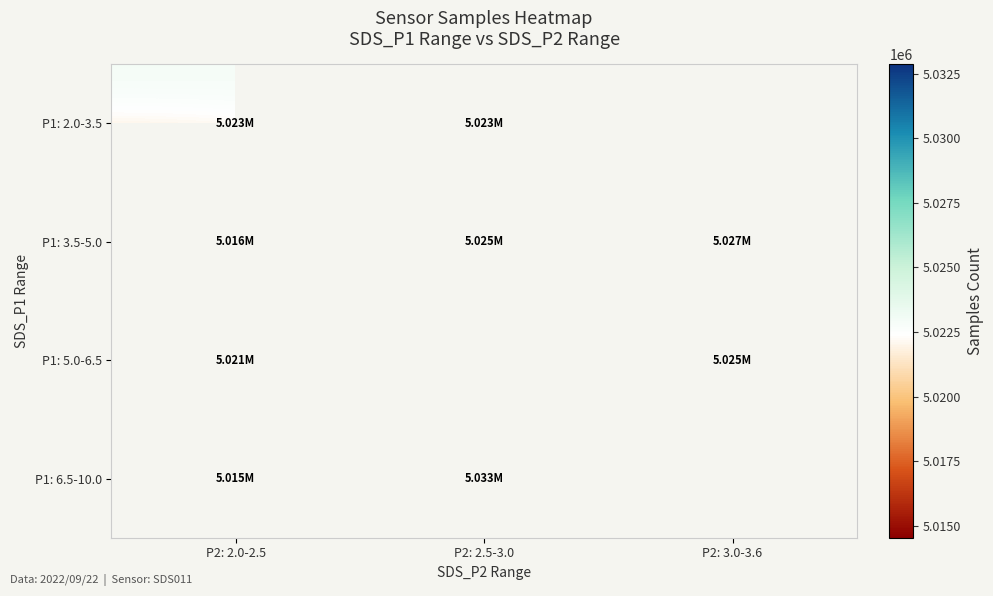

List the series in order of their peak value, highest first.

P1: 6.5-10.0, P1: 3.5-5.0, P1: 5.0-6.5, P1: 2.0-3.5